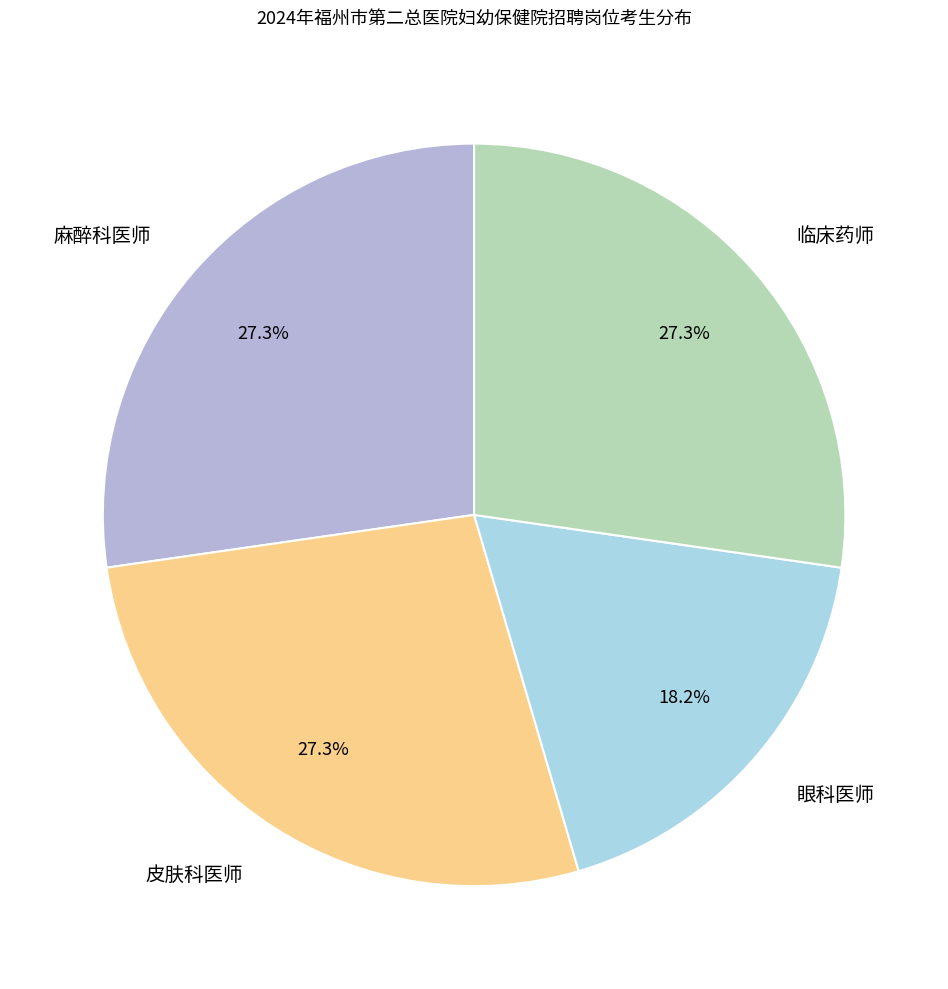

Which slice is the smallest?

眼科医师